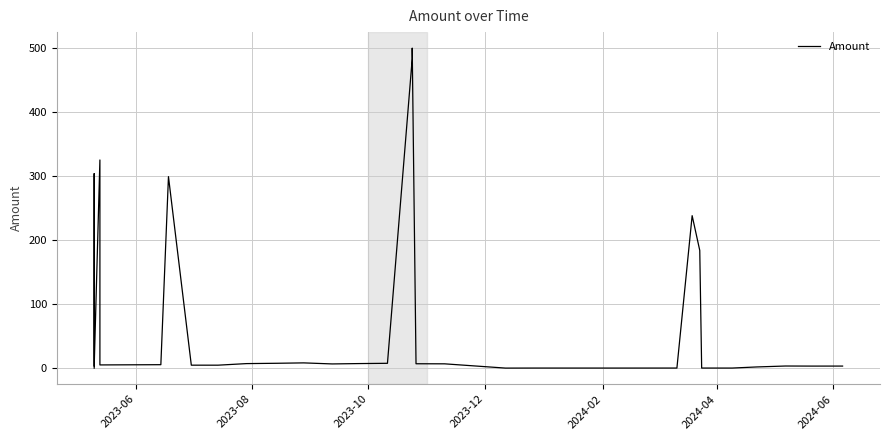

What is the label of the 1st point from the left?

2023-06